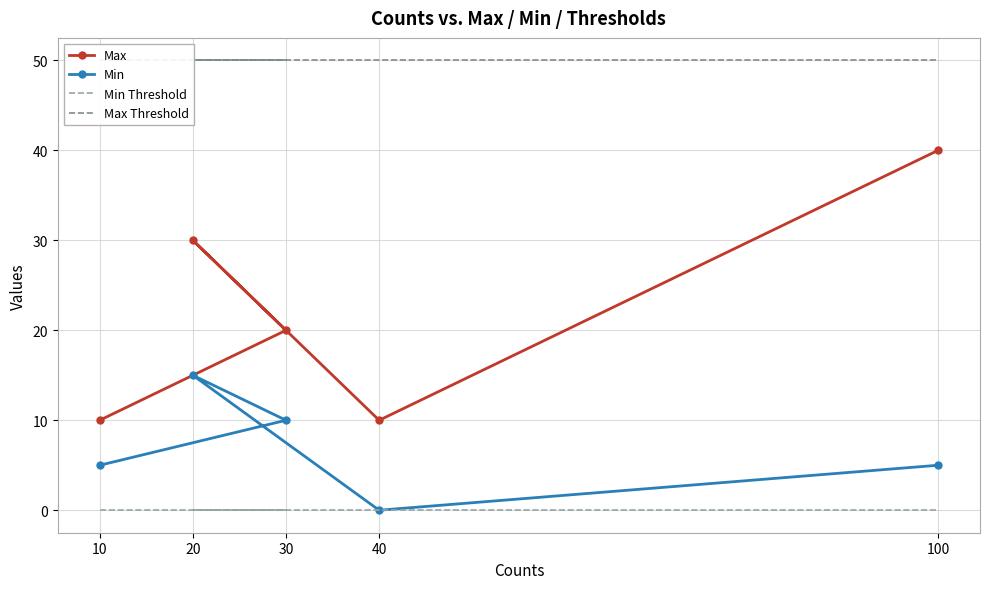

At which category does Max reach its first local valley?

40